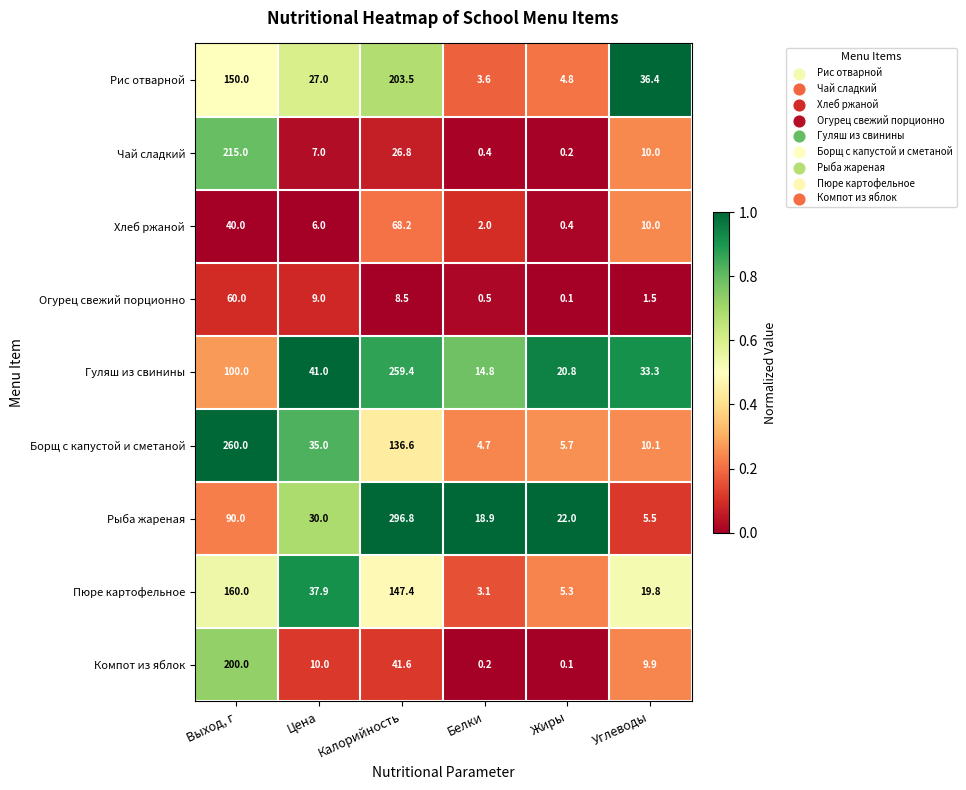

What is the greatest value displayed?

296.8